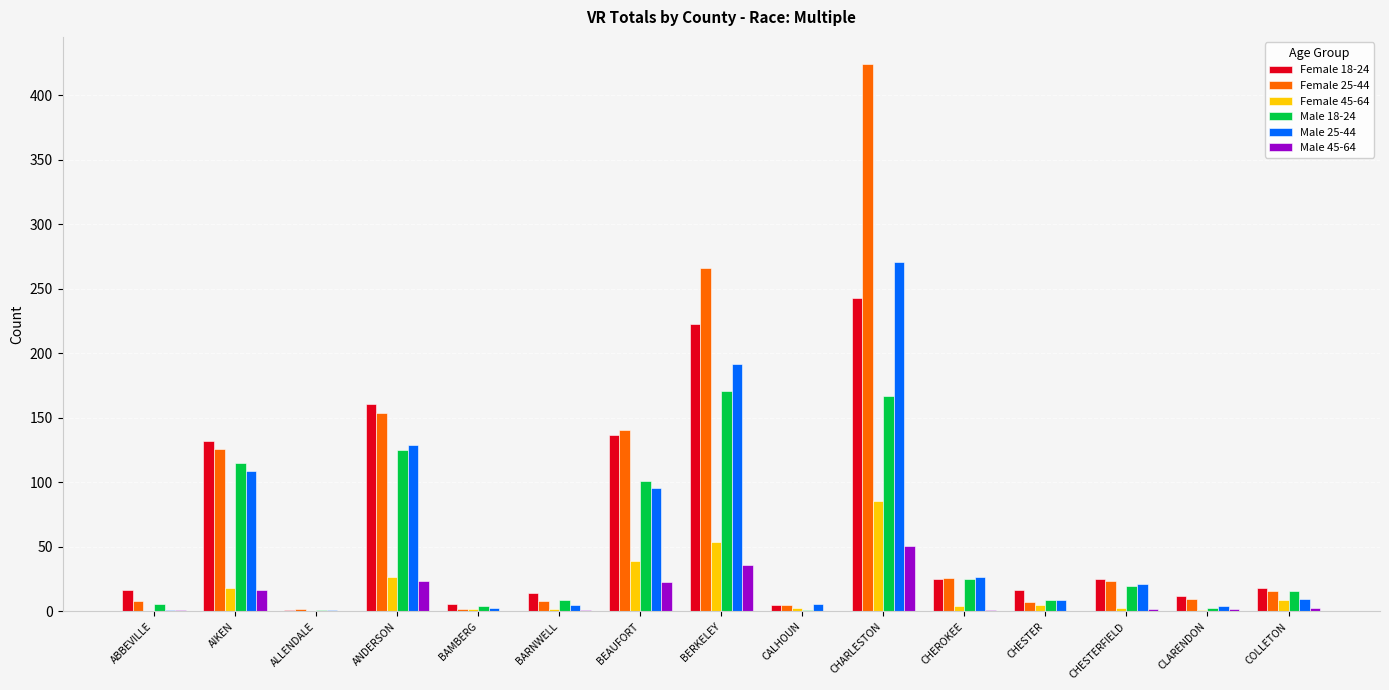

What is the average value of the Male 18-24 series?

52